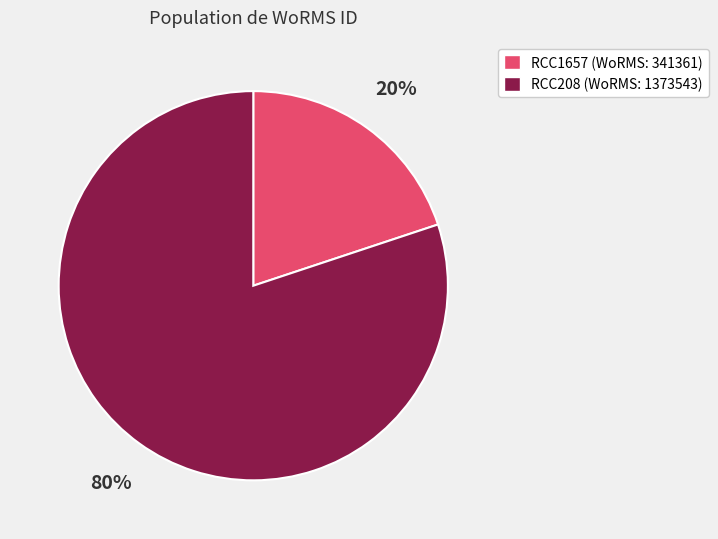

To the nearest percent, what is the difference between the RCC1657 and RCC208 slice percentages?

60%